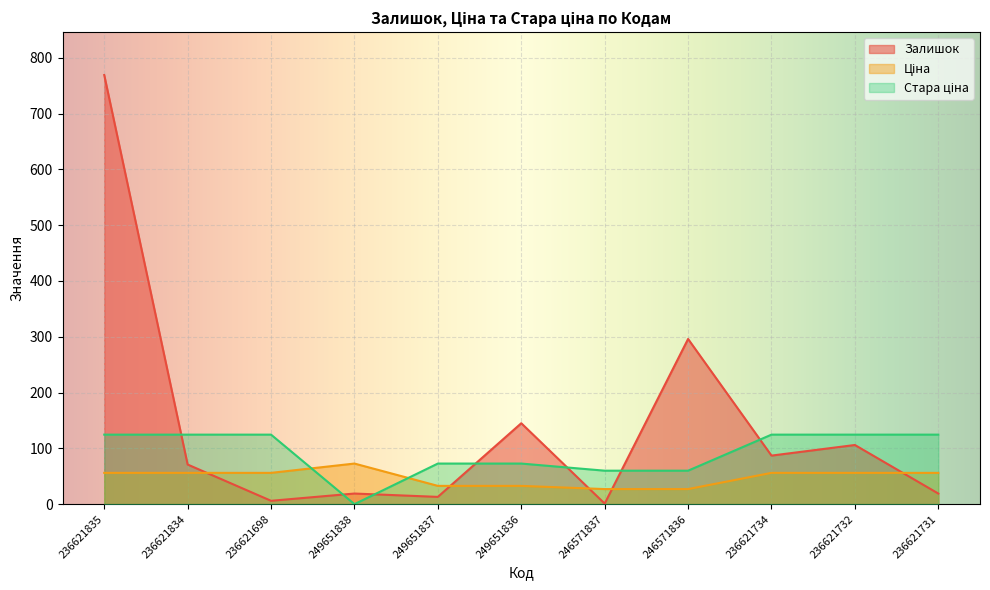

Where is the first local maximum for Ціна?

249651838